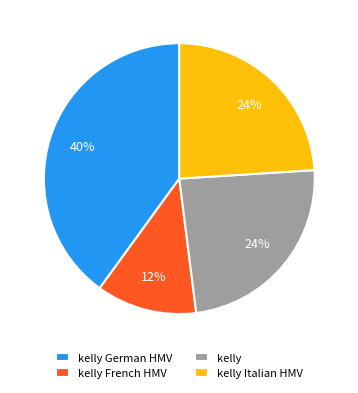

Combined, do kelly and kelly Italian HMV account for over 50%?

No